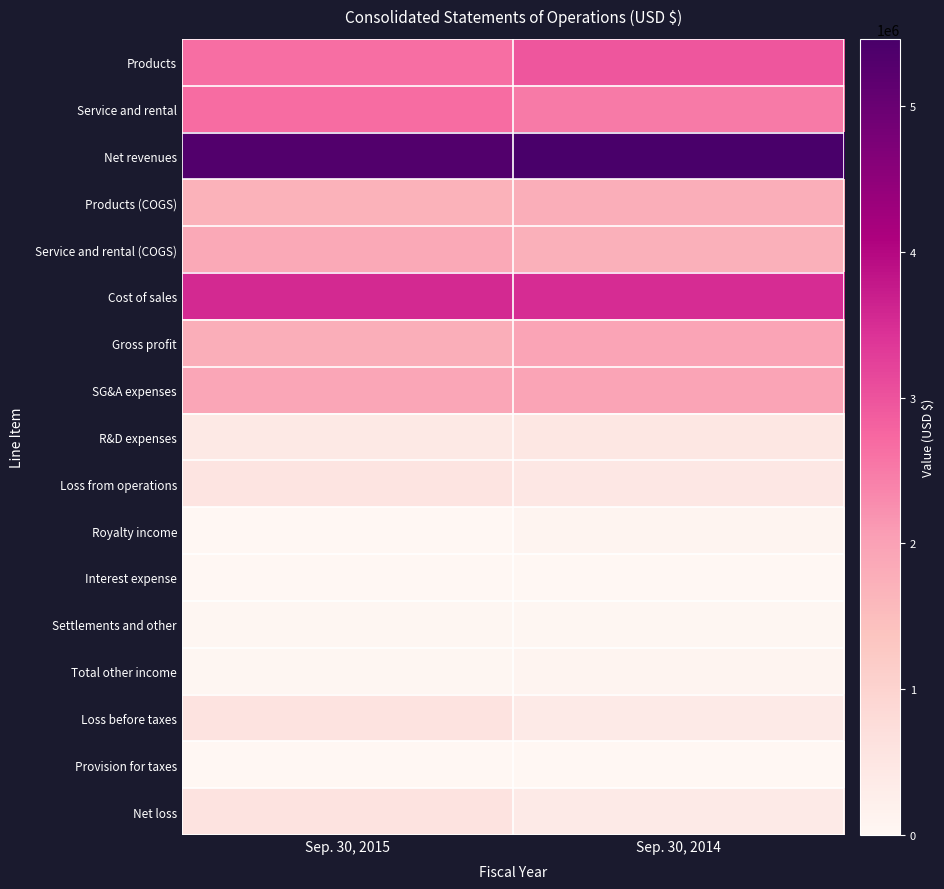

What is the total value across all series at Sep. 30, 2015?

23678000